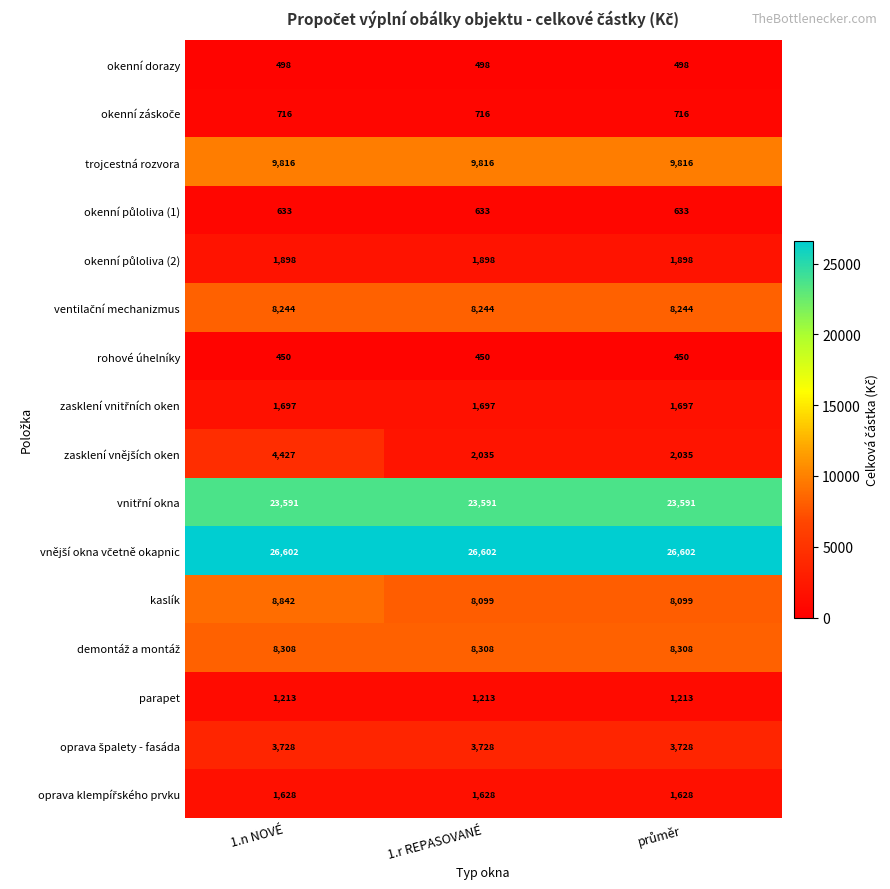

What is the smallest value displayed?

450